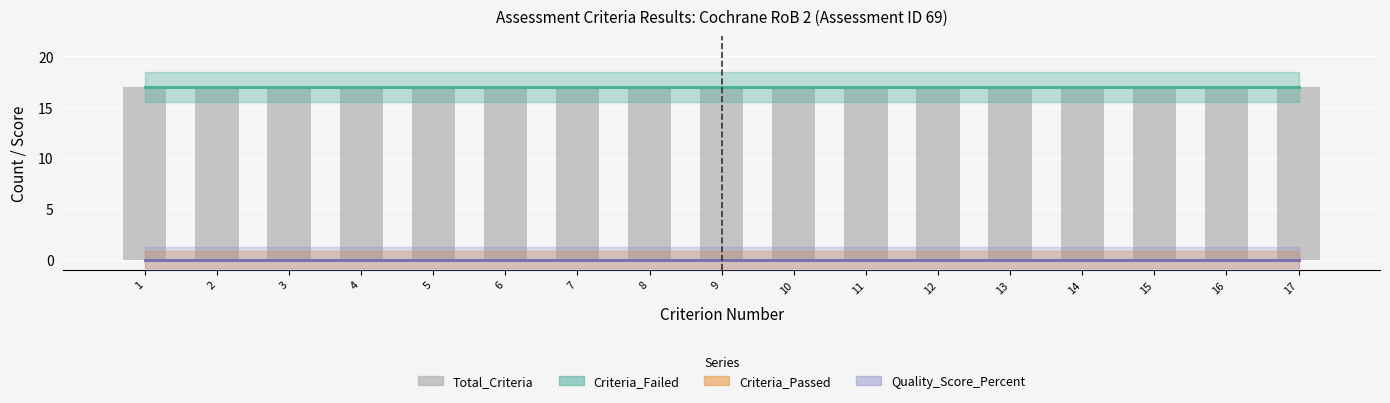

How many categories are shown in the chart?

17